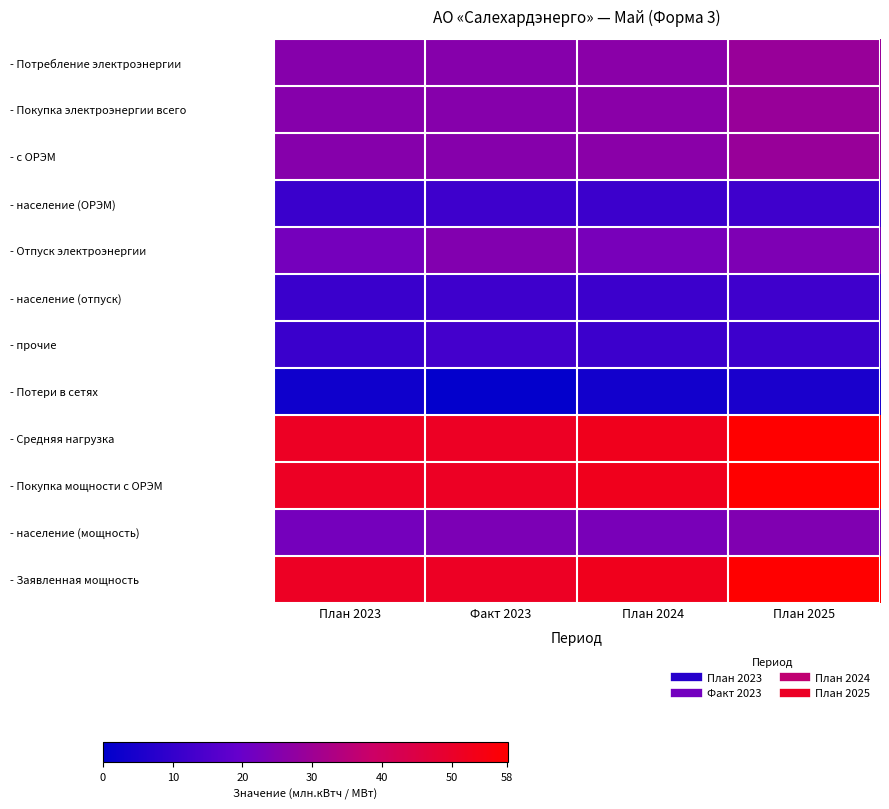

Reading right to left, list all the values displayed in this chart.

- Потребление электроэнергии: План 2025=29.0	План 2024=26.3	Факт 2023=25.6	План 2023=25.6
- Покупка электроэнергии всего: План 2025=29.0	План 2024=26.3	Факт 2023=25.6	План 2023=25.6
- с ОРЭМ: План 2025=29.0	План 2024=26.3	Факт 2023=25.6	План 2023=25.6
- население (ОРЭМ): План 2025=12.2	План 2024=11.5	Факт 2023=11.8	План 2023=11.1
- Отпуск электроэнергии: План 2025=24.0	План 2024=22.9	Факт 2023=24.8	План 2023=22.5
- население (отпуск): План 2025=12.2	План 2024=11.5	Факт 2023=11.8	План 2023=11.1
- прочие: План 2025=11.8	План 2024=11.4	Факт 2023=13.0	План 2023=11.3
- Потери в сетях: План 2025=5.1	План 2024=3.4	Факт 2023=0.8	План 2023=3.1
- Средняя нагрузка: План 2025=58.1	План 2024=52.5	Факт 2023=51.2	План 2023=51.2
- Покупка мощности с ОРЭМ: План 2025=58.1	План 2024=52.5	Факт 2023=51.2	План 2023=51.2
- население (мощность): План 2025=24.4	План 2024=23.0	Факт 2023=23.6	План 2023=22.3
- Заявленная мощность: План 2025=58.1	План 2024=52.5	Факт 2023=51.2	План 2023=51.2